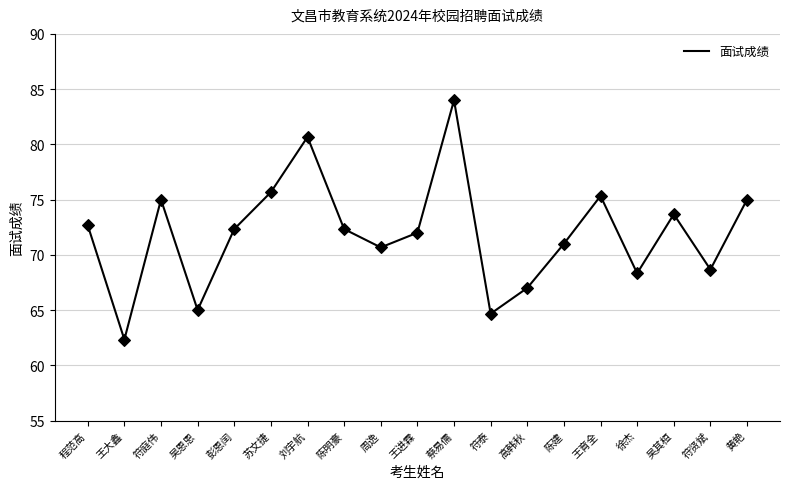

What is the ratio of the value at 王育全 to the value at 苏文捷?

1.0